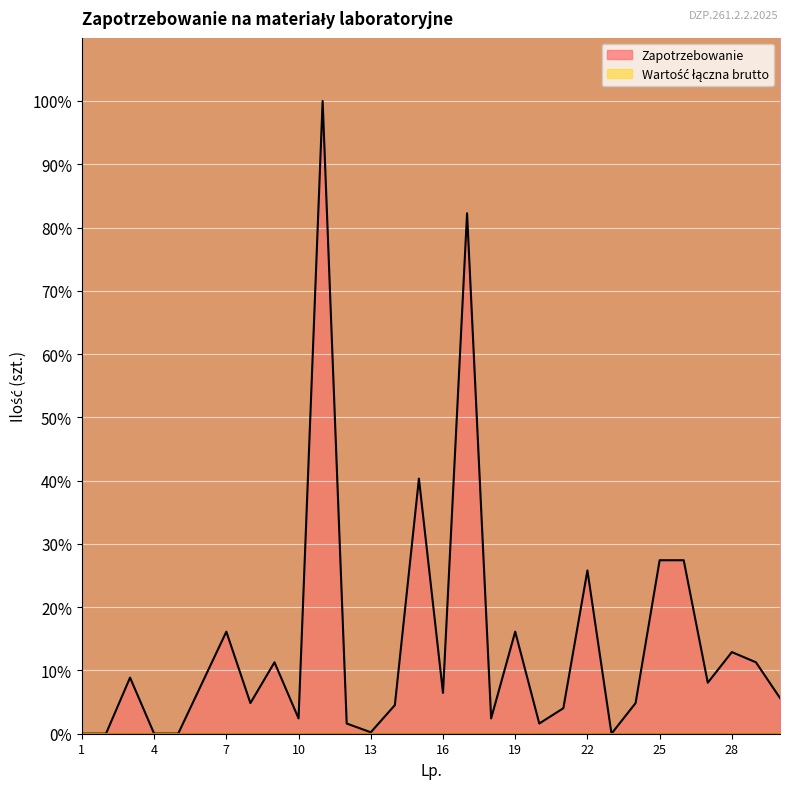

The value at 4 is 0.0. True or false?

False